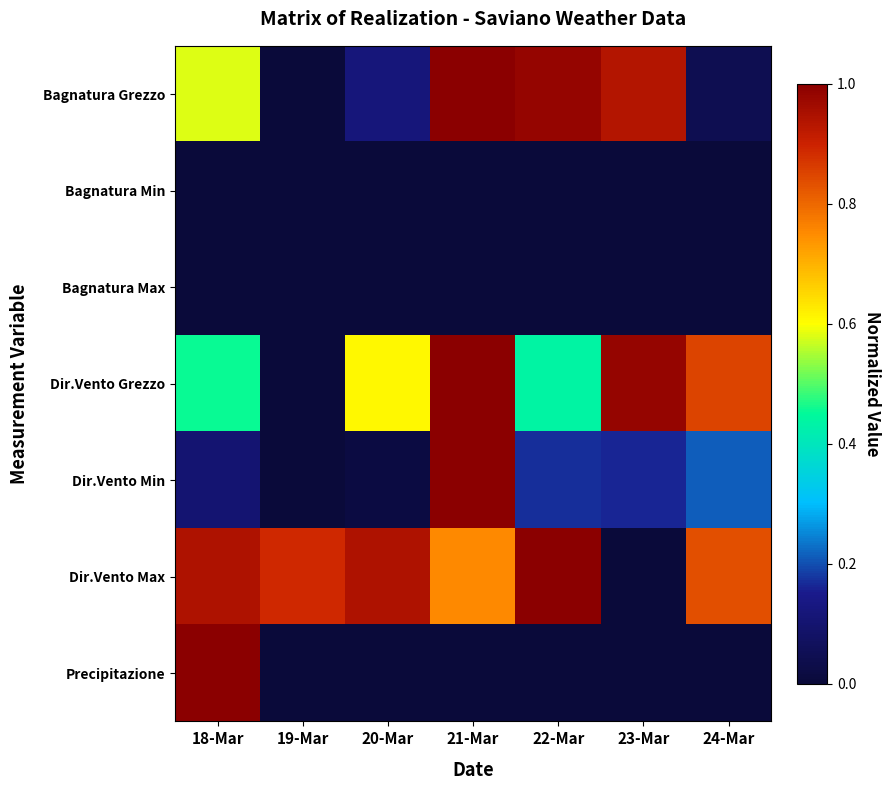

At 22-Mar, list the series in order from smallest to largest.

Bagnatura Min, Bagnatura Max, Precipitazione, Dir.Vento Min, Dir.Vento Grezzo, Bagnatura Grezzo, Dir.Vento Max